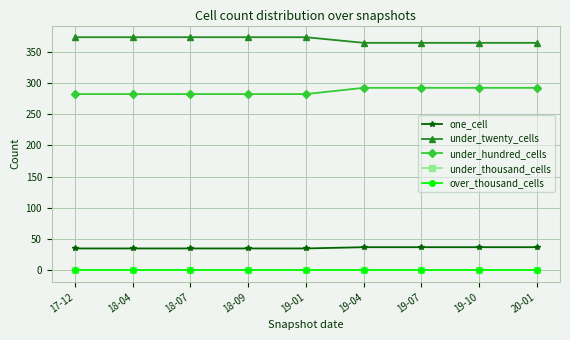

At which label is under_thousand_cells closest to 0?

17-12